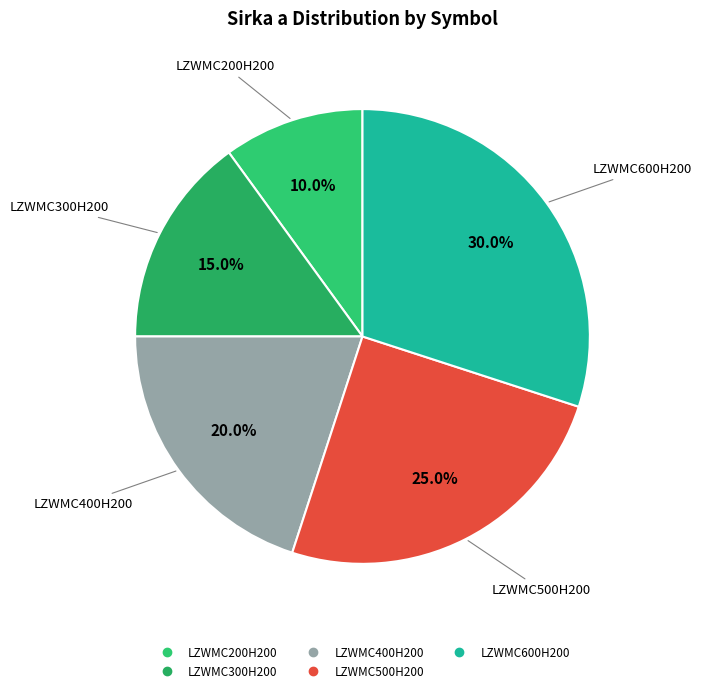

Is there any slice that represents more than half of the pie?

No